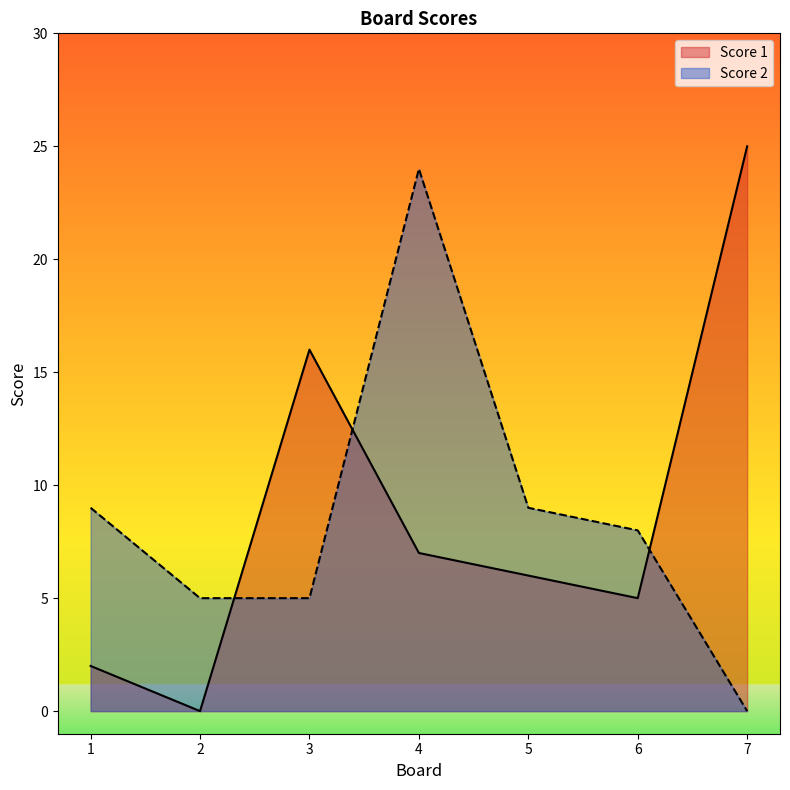

True or false: Score 1 has more than 0 points higher than both neighbors.

True